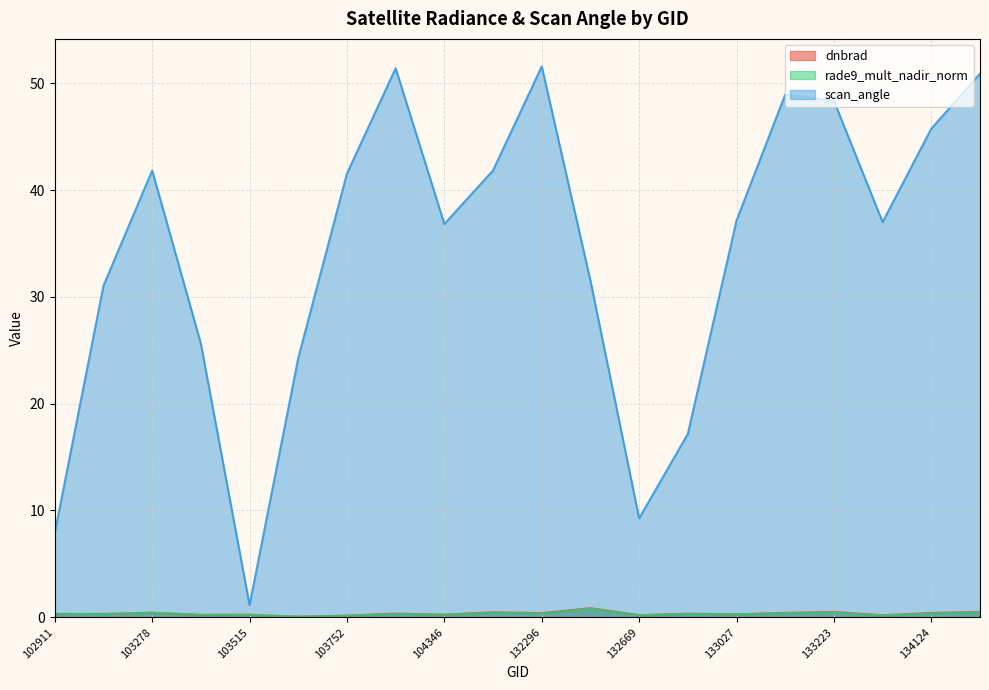

Which has a higher value, 132847 or 133027?

132847